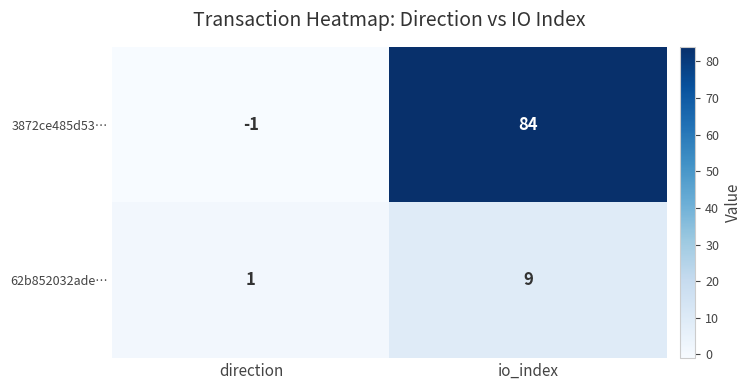

List the series in order of their peak value, highest first.

3872ce485d53…, 62b852032ade…